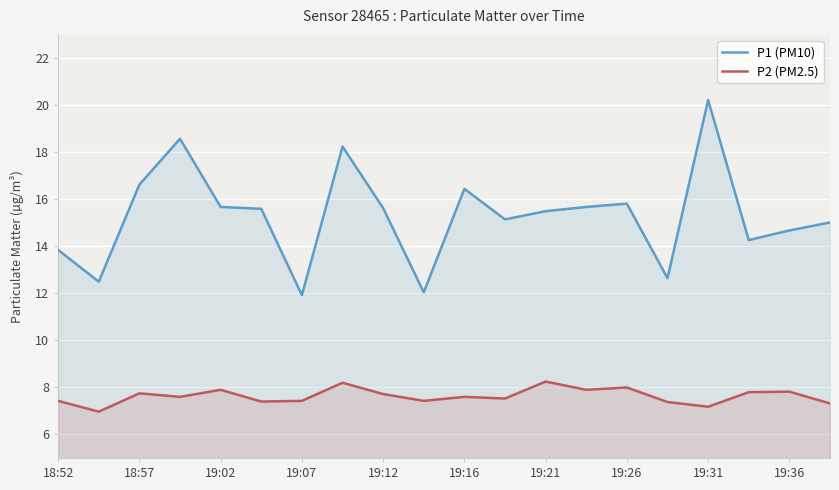

What is the greatest value displayed?

20.2